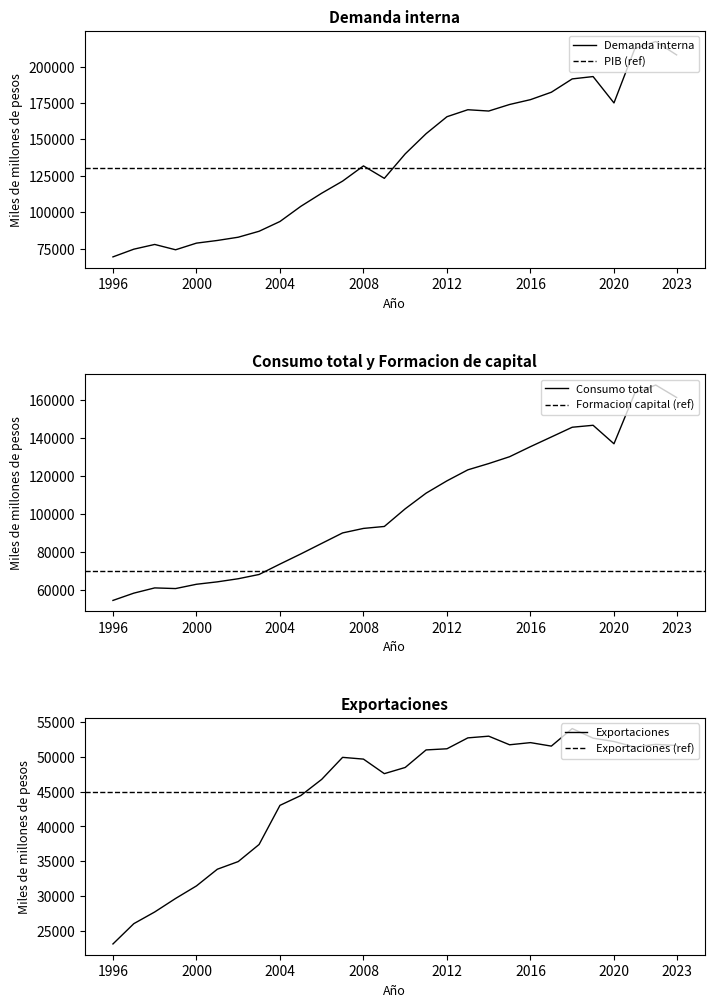

True or false: Exportaciones has a value of 31465.0 at 2000.

True